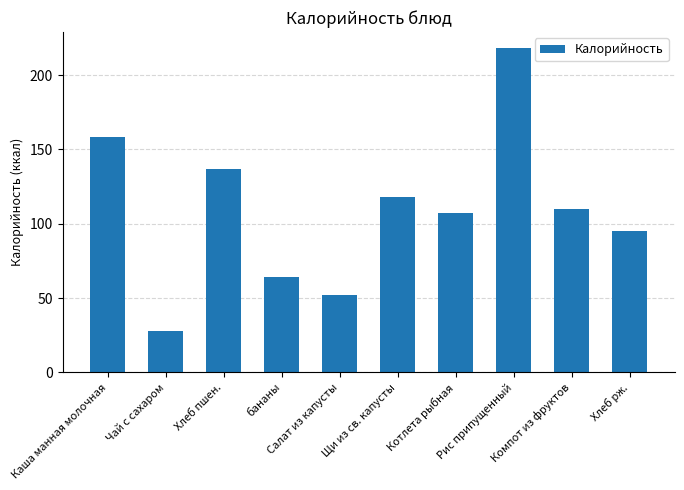

What is the difference between the values at бананы and Салат из капусты?

12